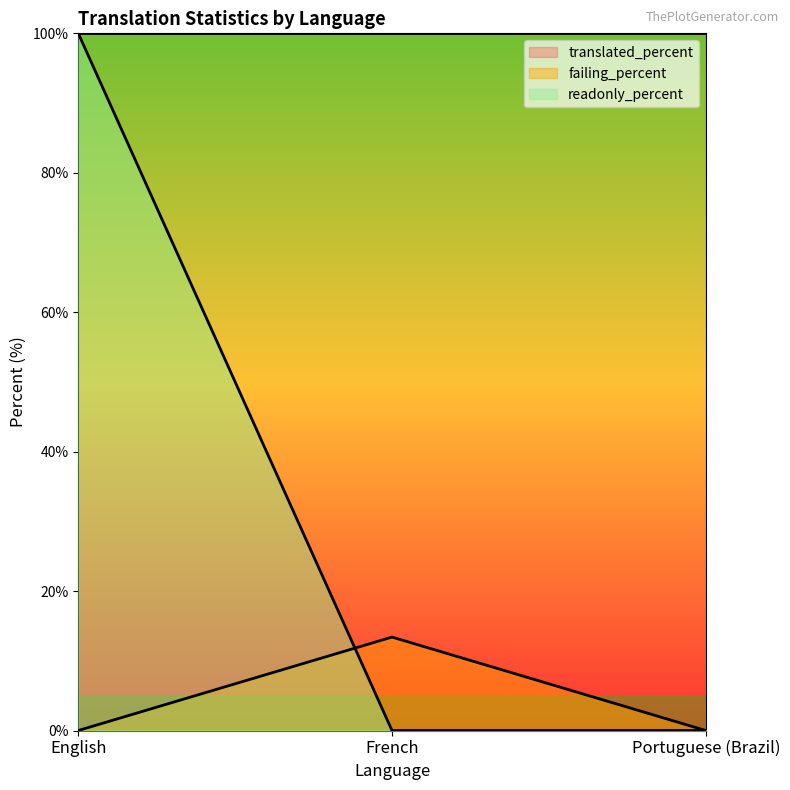

Does the chart have visible grid lines?

No